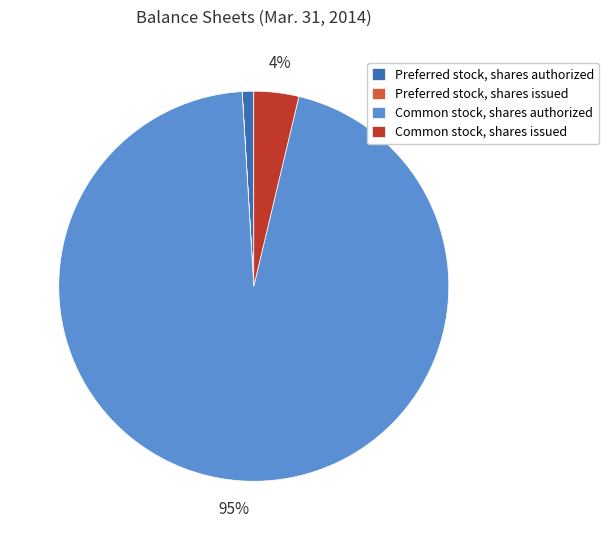

To the nearest percent, what is the combined percentage of Preferred stock, shares authorized and Common stock, shares authorized?

96%